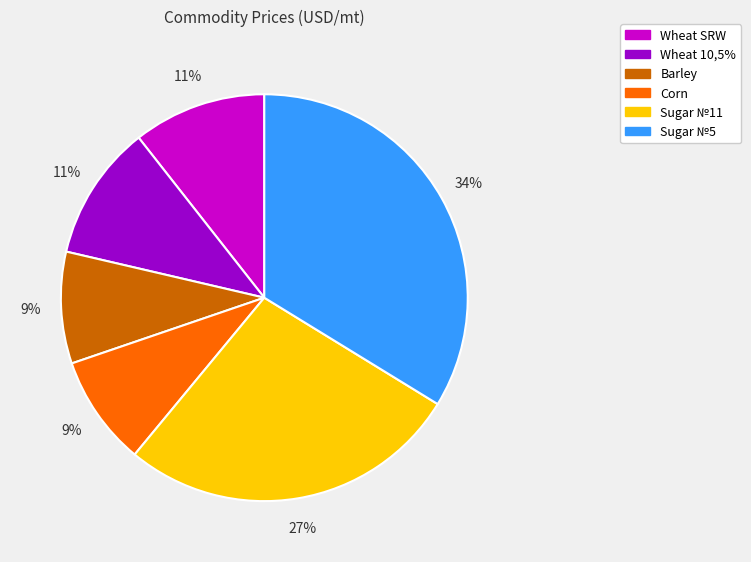

Between Sugar №5 and Corn, which is larger?

Sugar №5